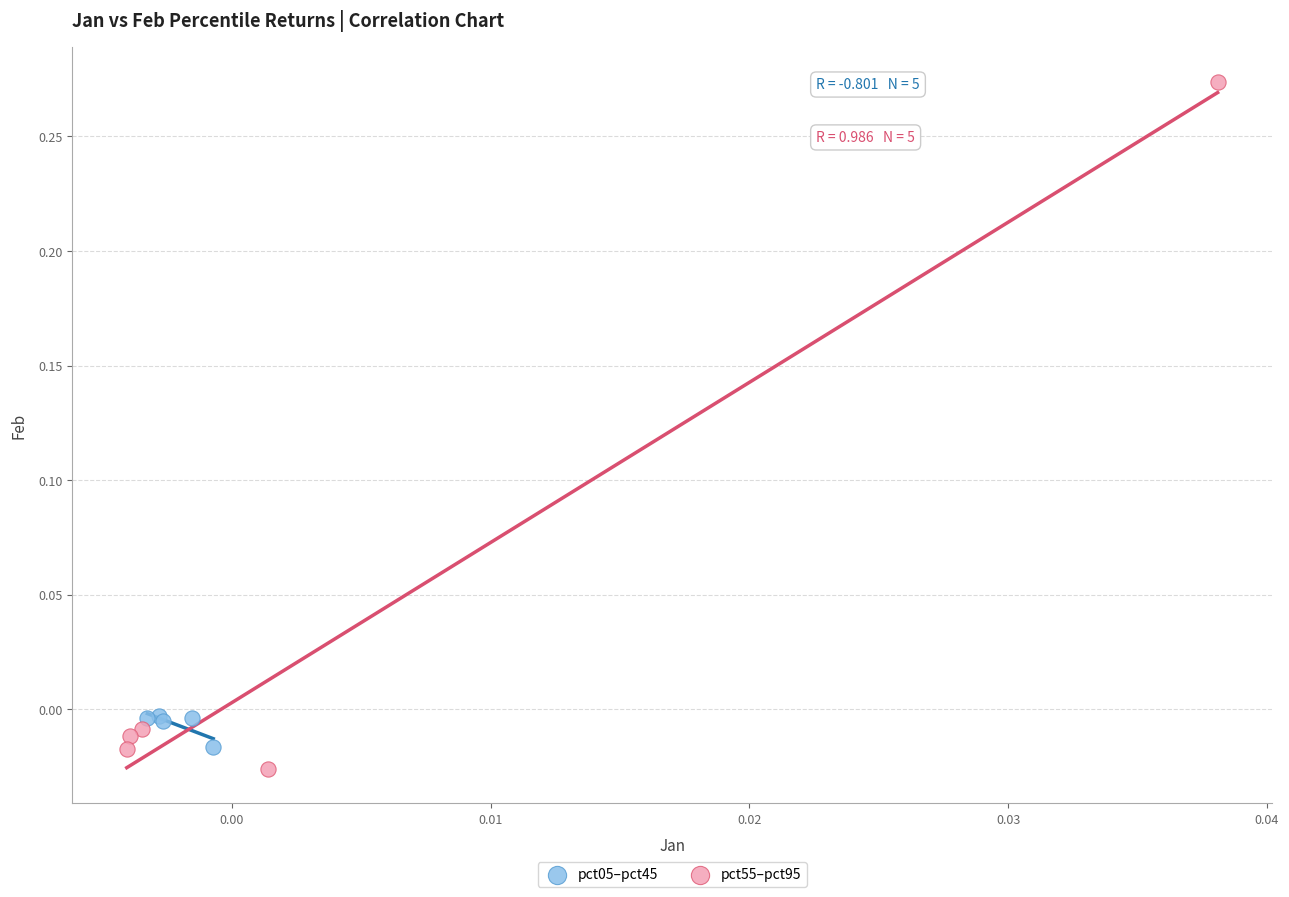

Which series has the largest Y range (max minus min)?

pct55–pct95